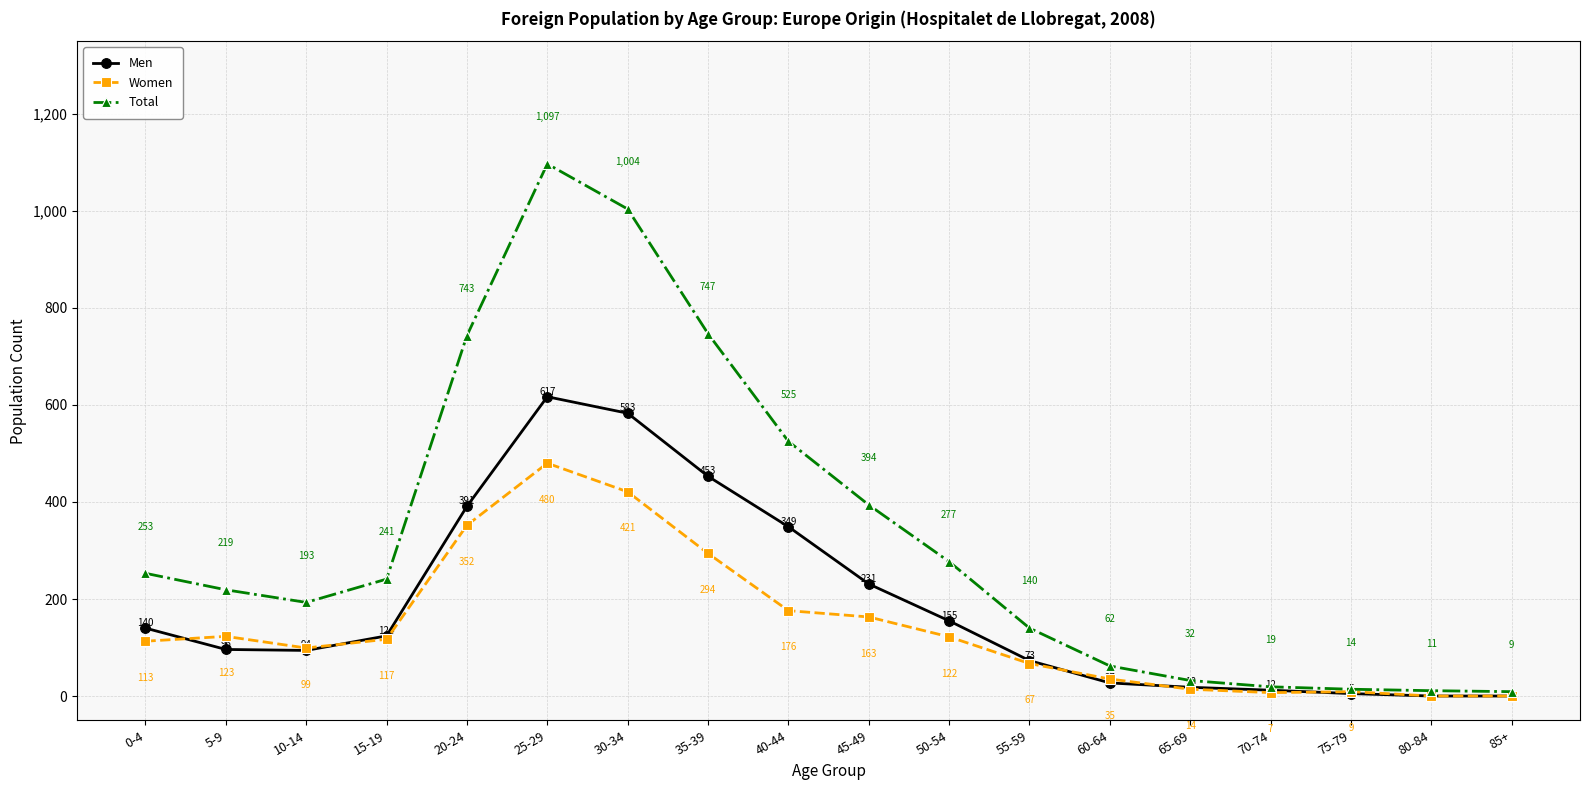

At which category is the sum across all series the highest?

25-29